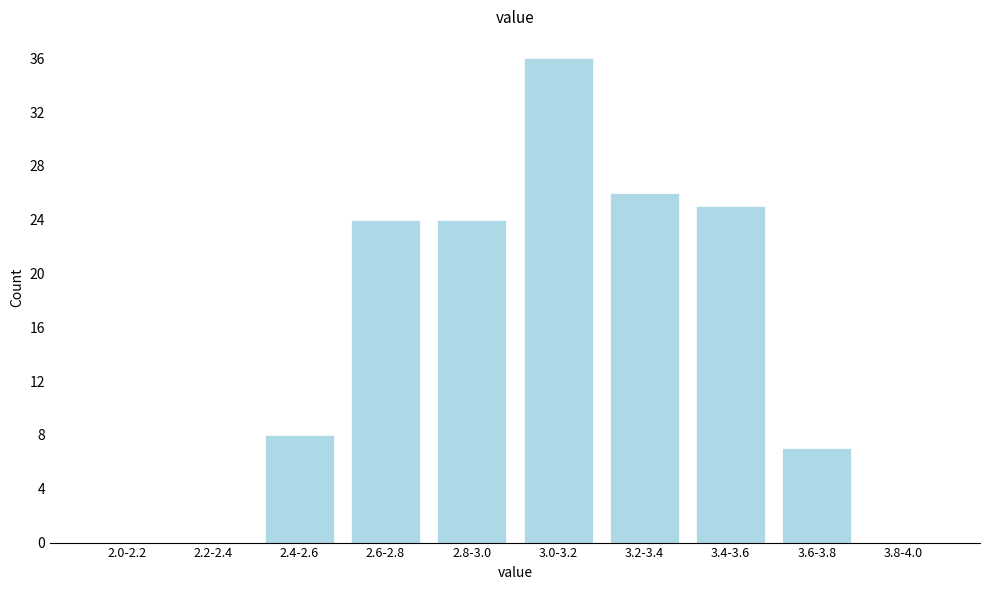

Reading right to left, list all the values displayed in this chart.

3.8-4.0=0	3.6-3.8=7	3.4-3.6=25	3.2-3.4=26	3.0-3.2=36	2.8-3.0=24	2.6-2.8=24	2.4-2.6=8	2.2-2.4=0	2.0-2.2=0